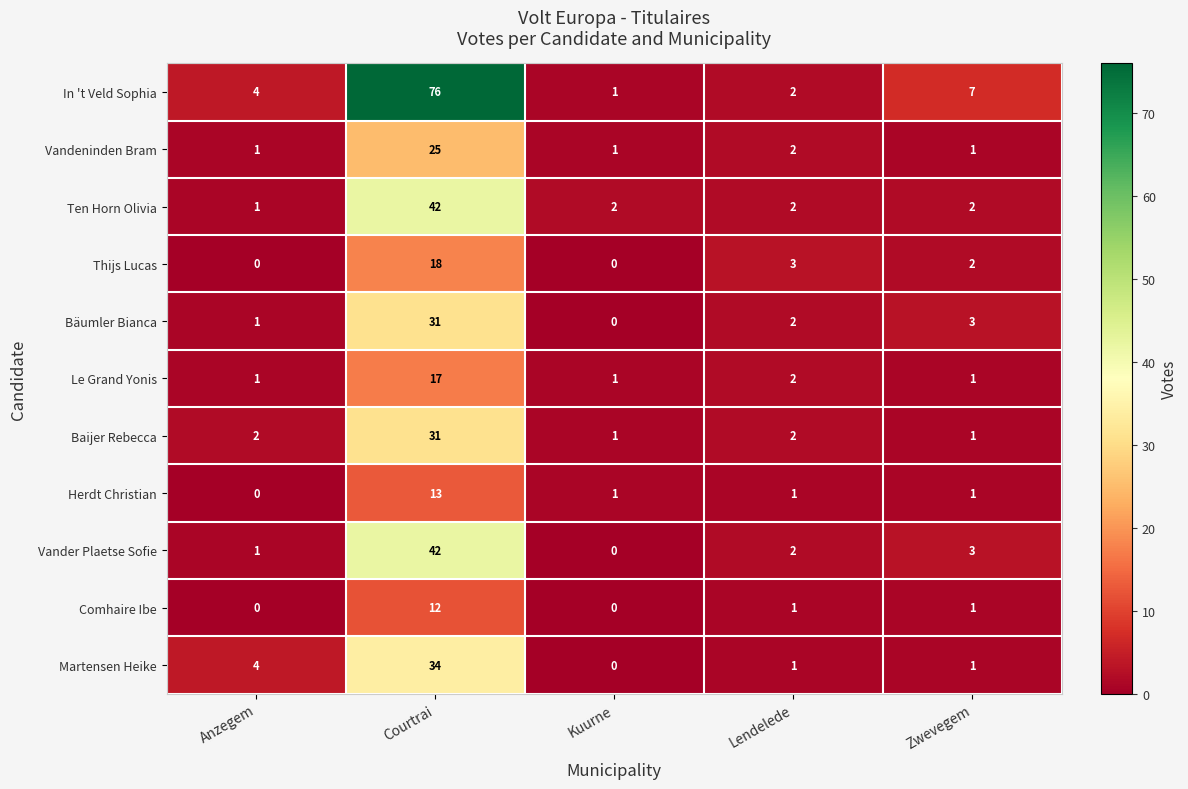

Which label corresponds to the largest value in the chart?

Courtrai